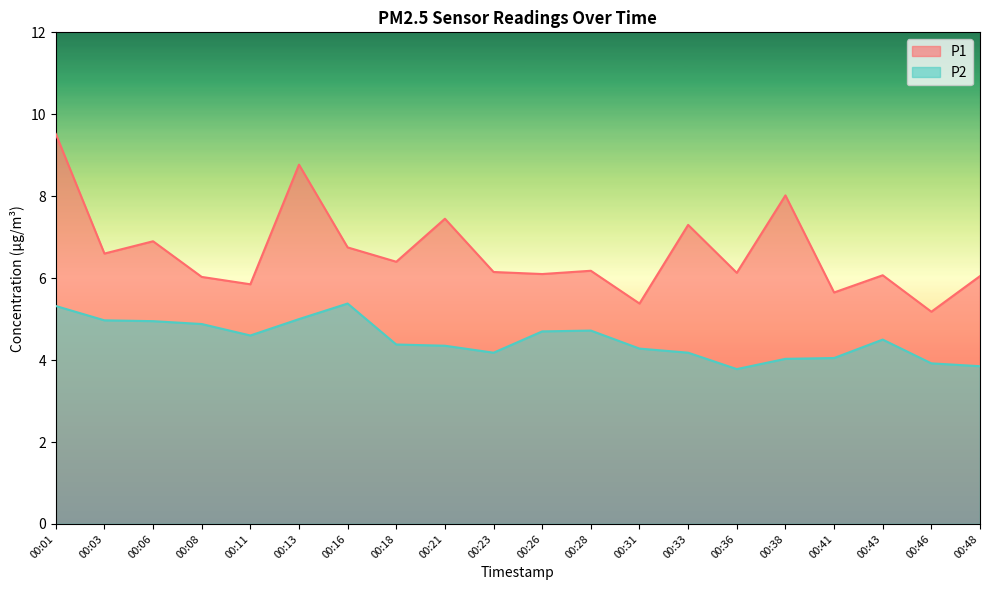

What are all the series names shown in the legend?

P1, P2